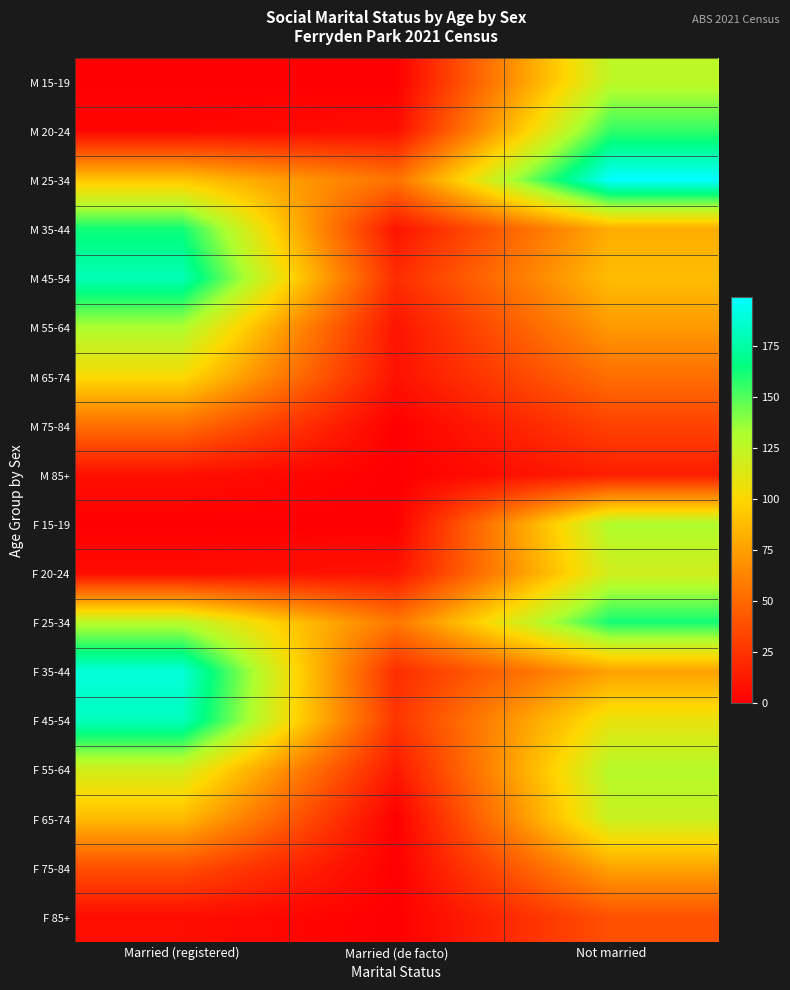

What is the total value across all series at Married (registered)?

1488